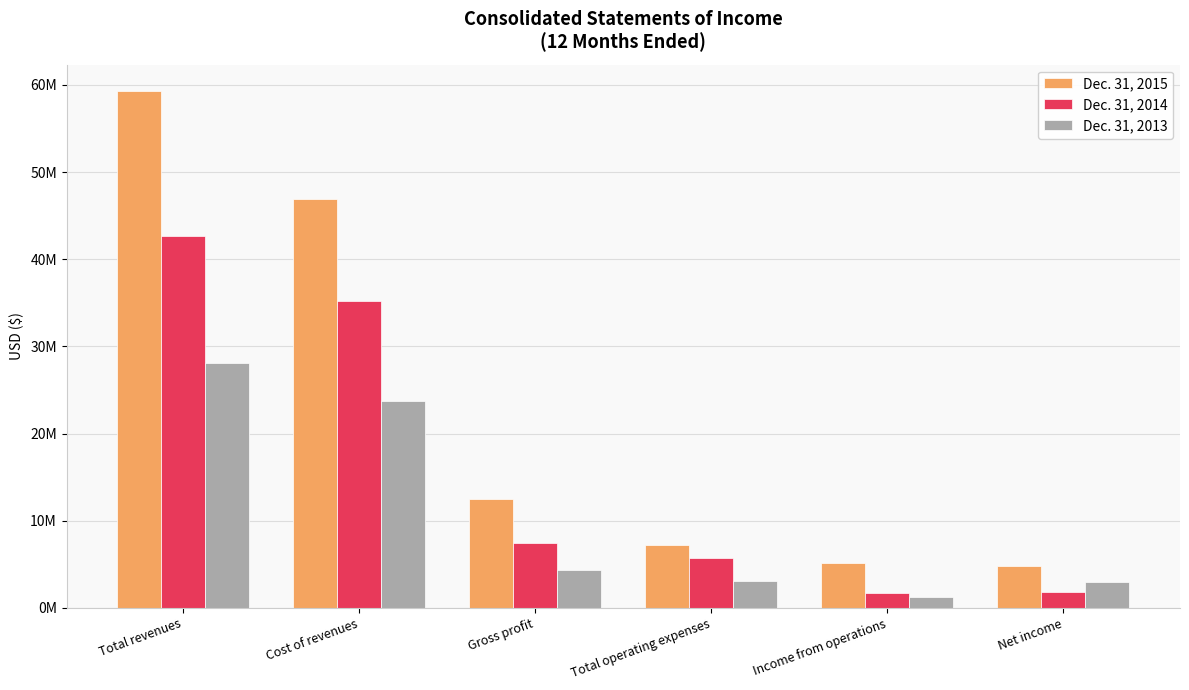

What are all the series names shown in the legend?

Dec. 31, 2015, Dec. 31, 2014, Dec. 31, 2013